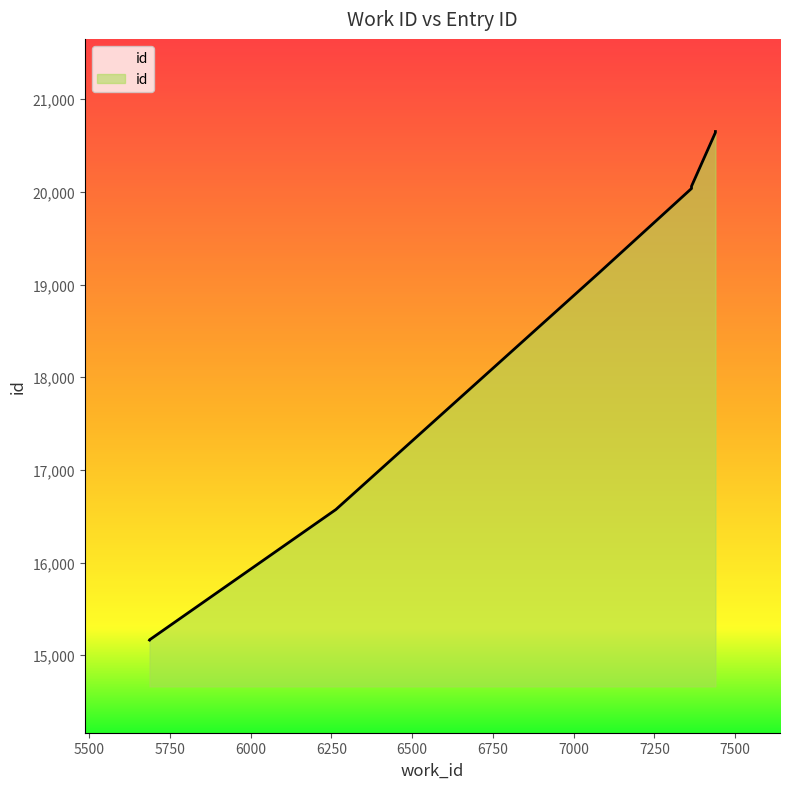

How many distinct data groups are displayed?

1